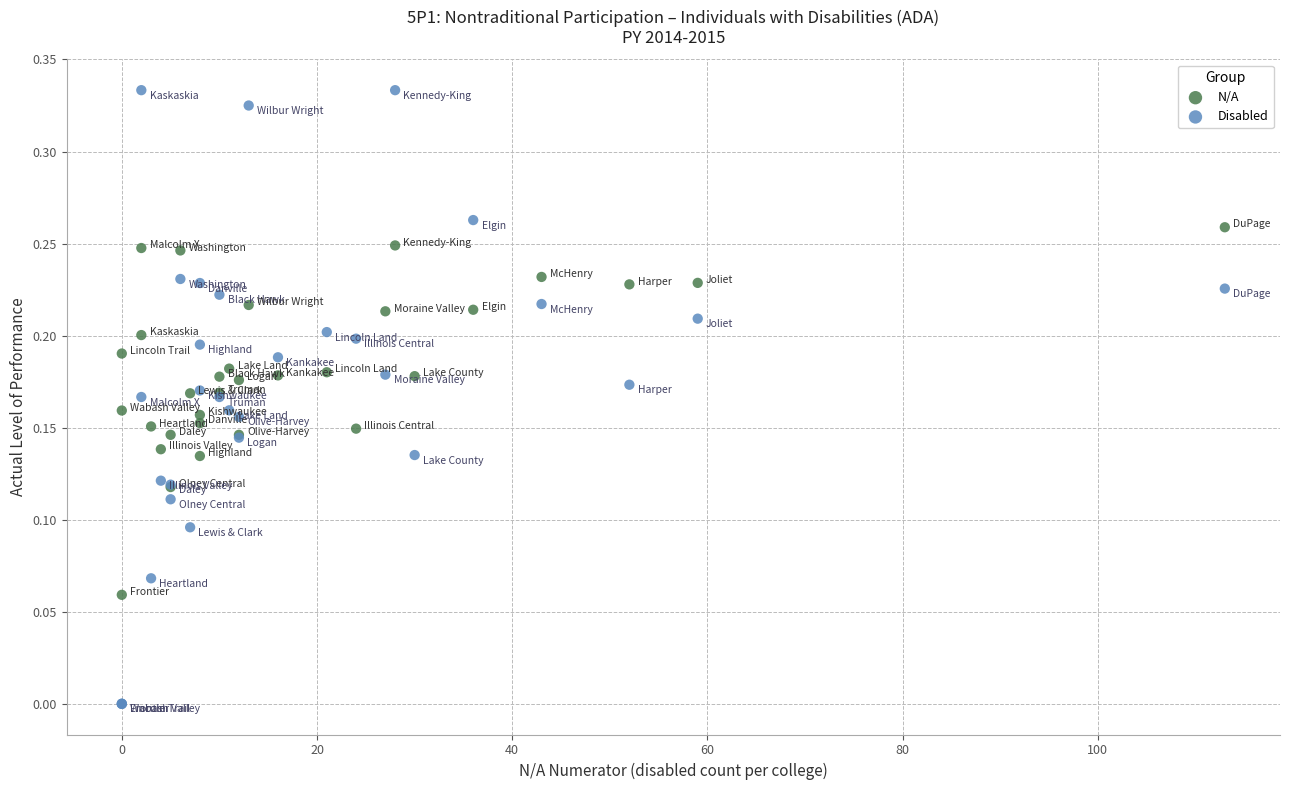

Which series reaches the minimum Y coordinate?

Disabled